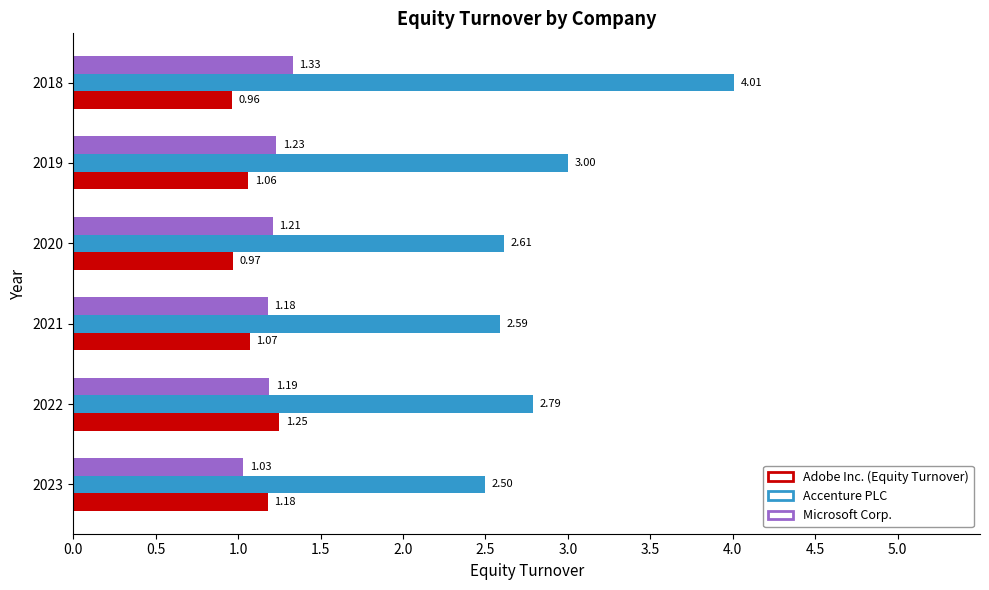

What is the difference between the highest and lowest values at 2023?

1.5